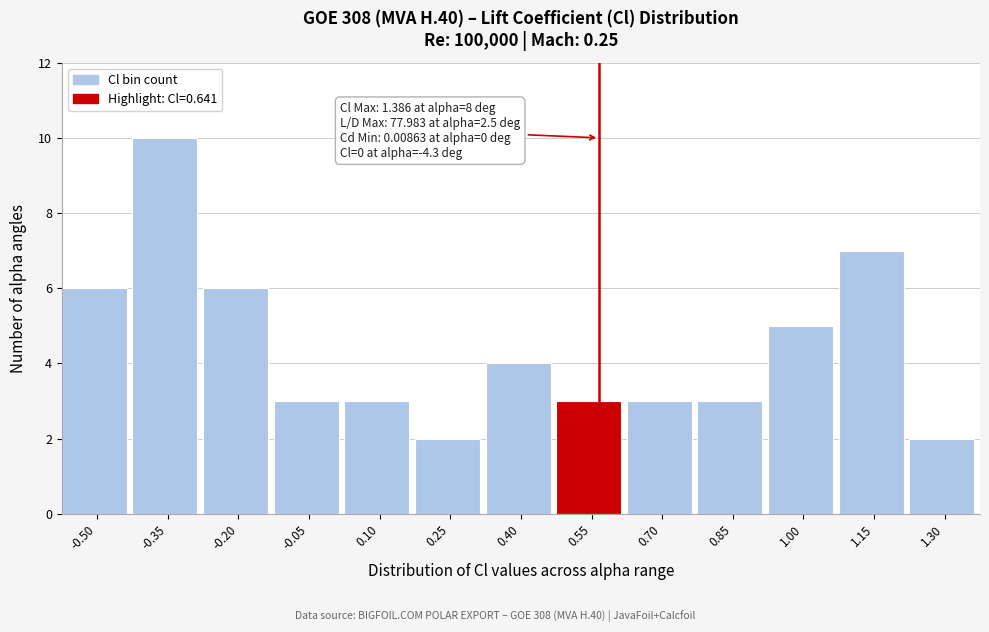

Reading right to left, extract all data points from this chart.

2	7	5	3	3	3	4	2	3	3	6	10	6